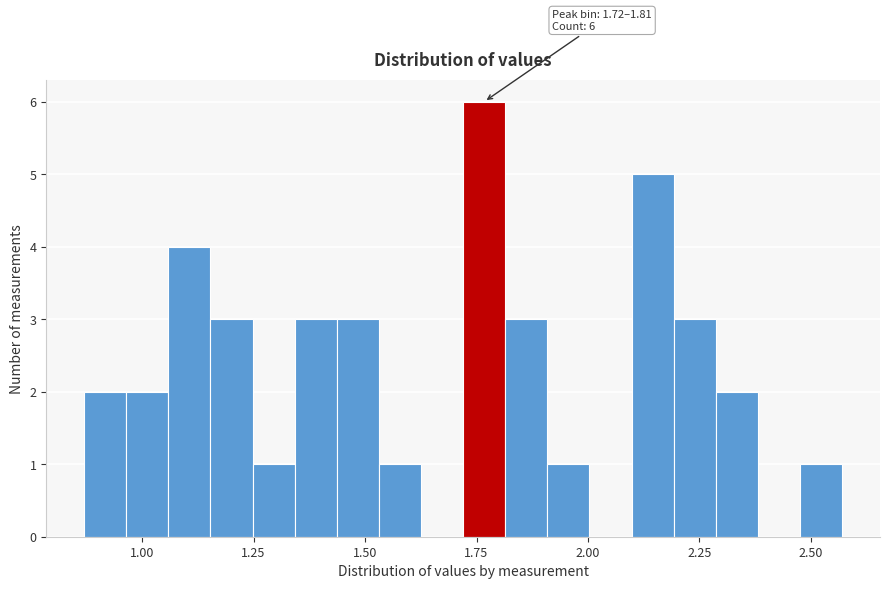

Read against the x-axis, roughly where is the centre of the tallest bar?

1.75